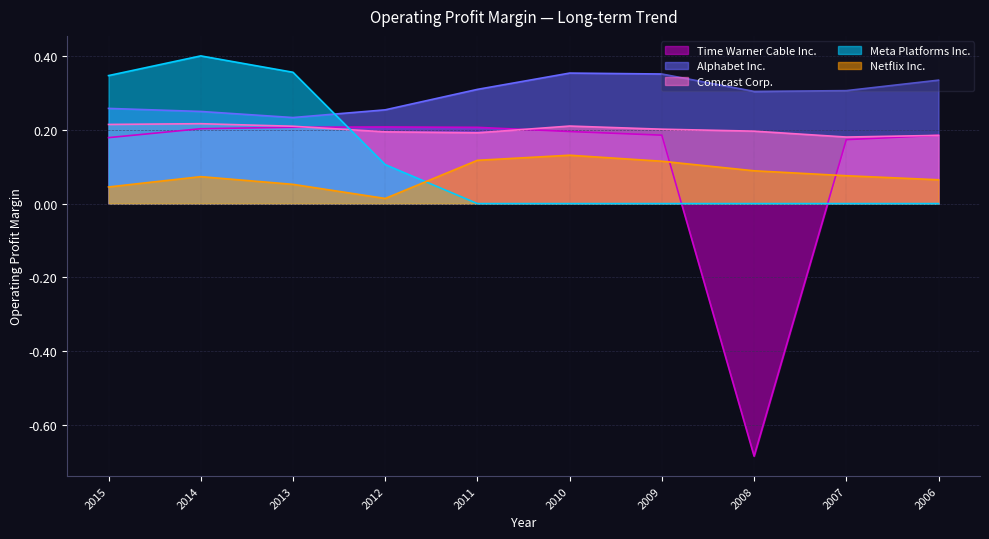

Which series has the widest spread of values?

Time Warner Cable Inc.